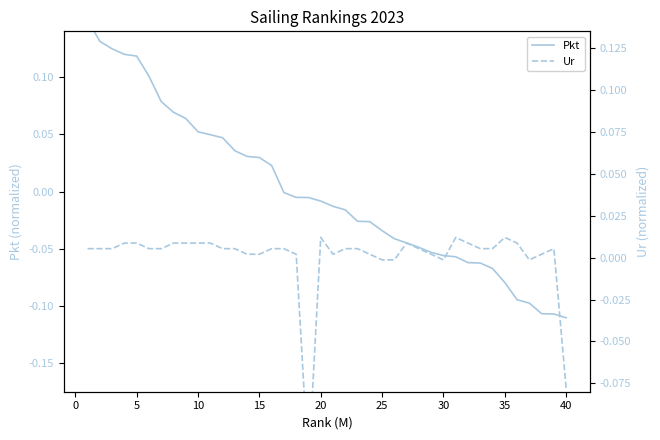

List the series in order of their overall mean, highest first.

Pkt, Ur